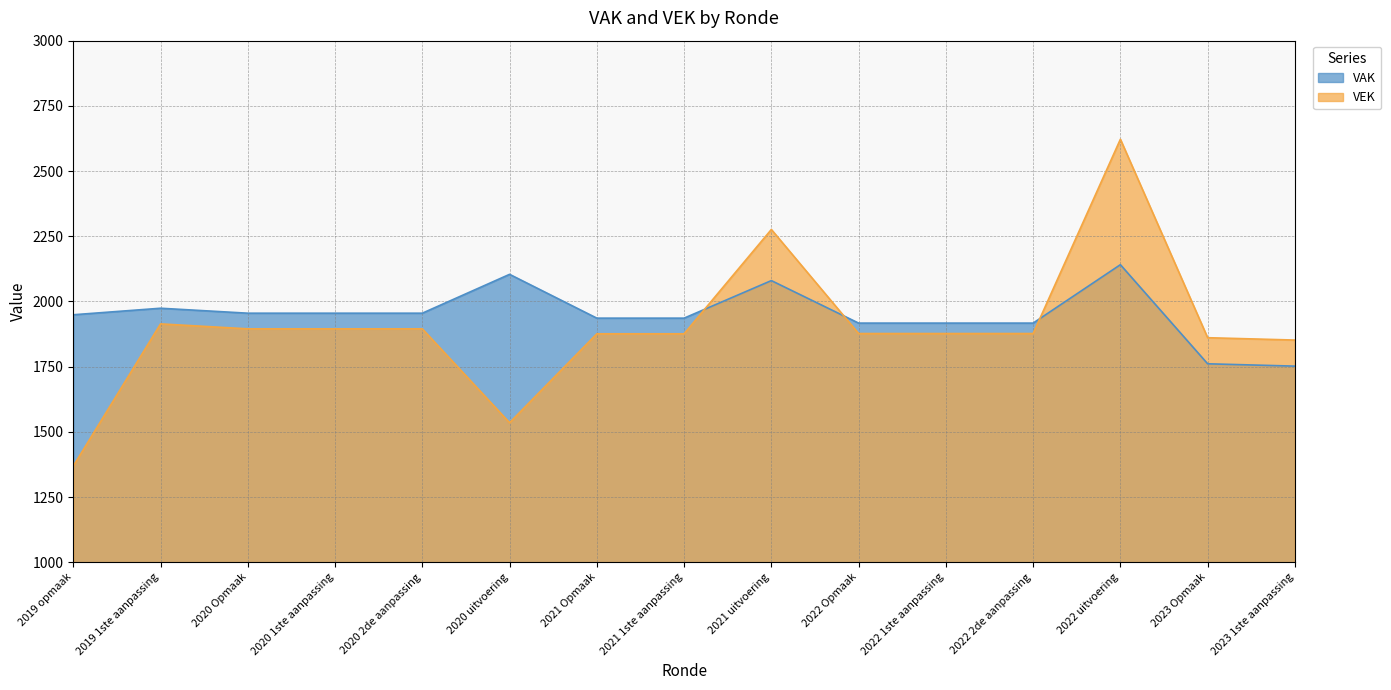

Between which two adjacent categories do VEK and VAK first intersect?

2021 1ste aanpassing and 2021 uitvoering